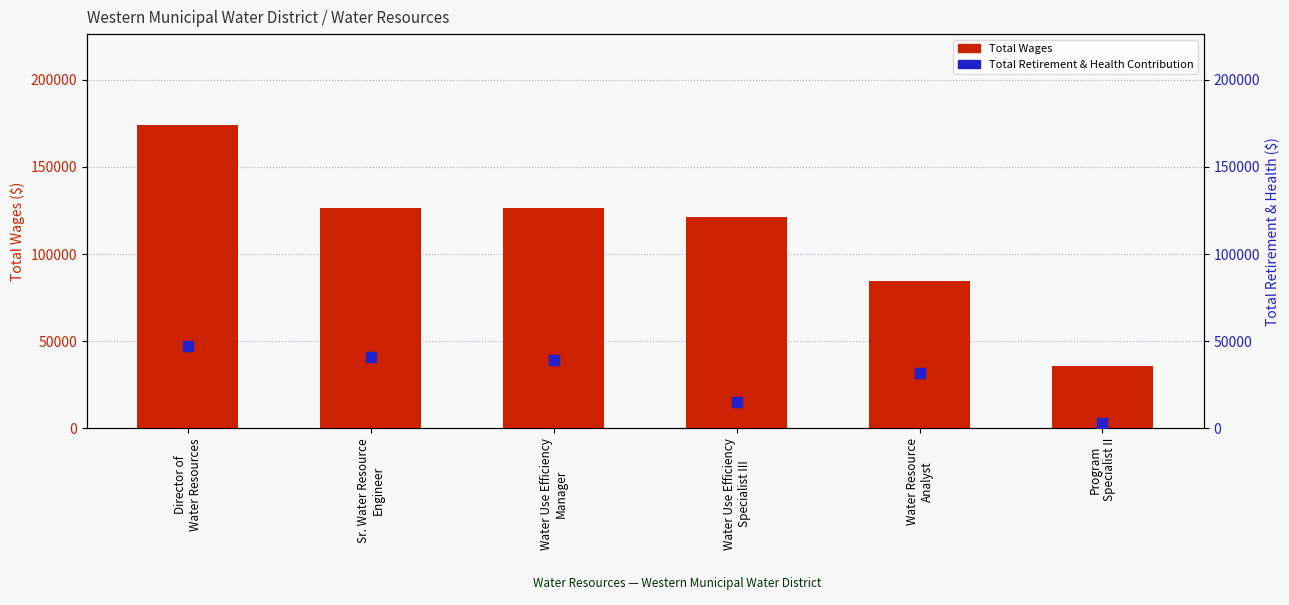

Which series has the widest spread of Y values?

Total Wages